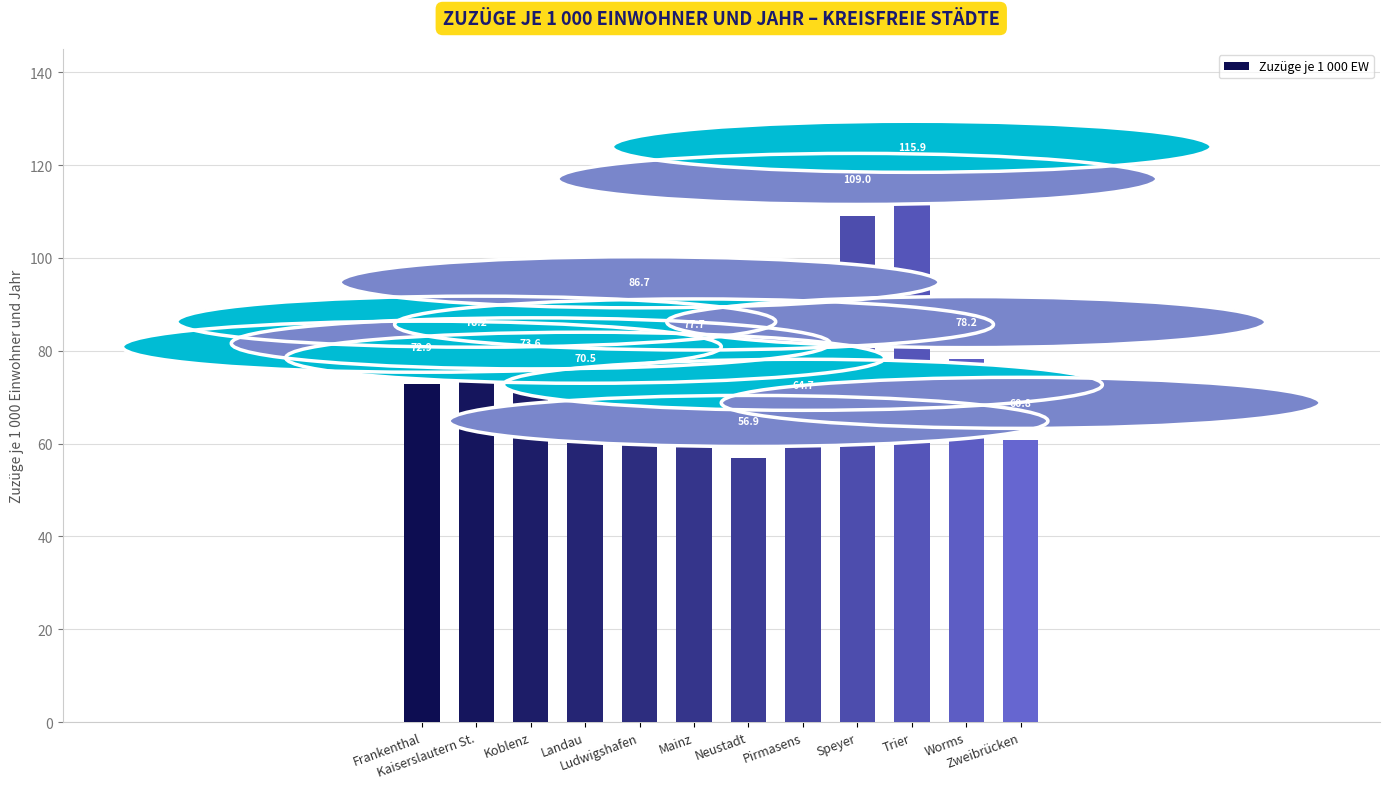

What is the minimum value shown in the chart?

56.9